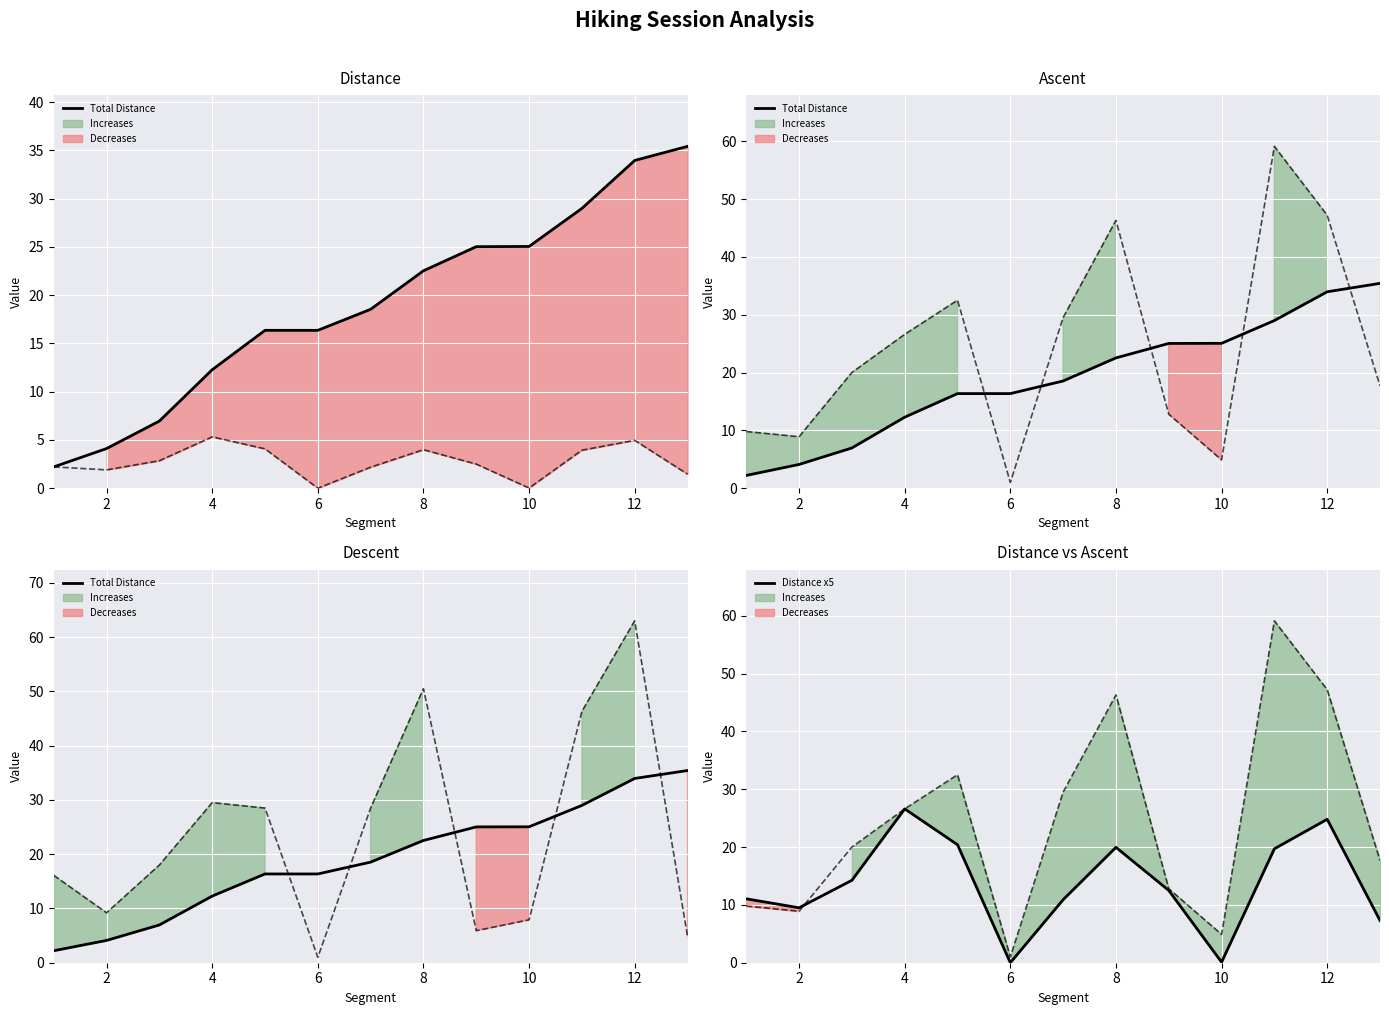

What is the value of the Descent /10 point at the 7th from the left?

28.5